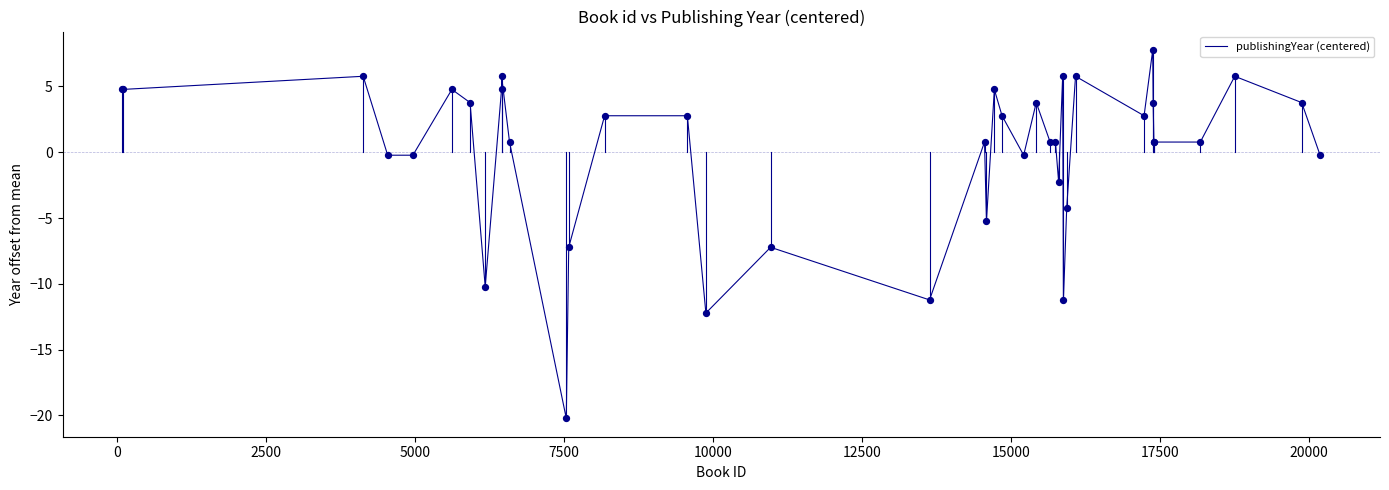

What is the smallest value displayed?

-20.2